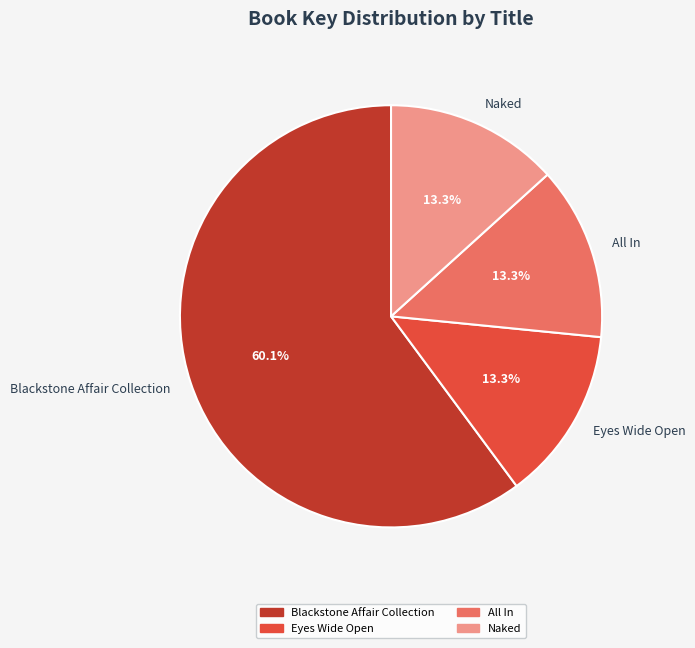

How many segments does this pie chart have?

4